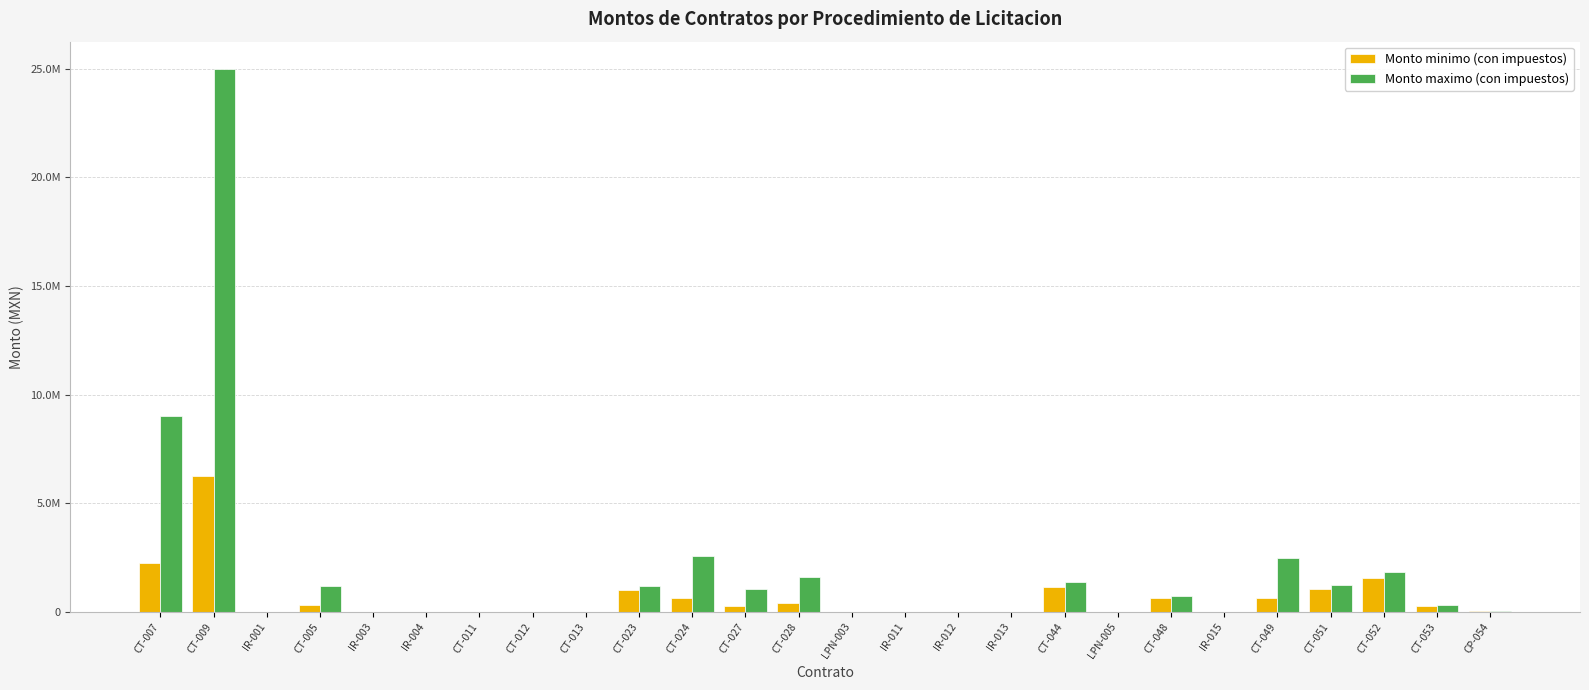

What is the difference between the maximum and minimum values in the Monto minimo (con impuestos) series?

6250000.0